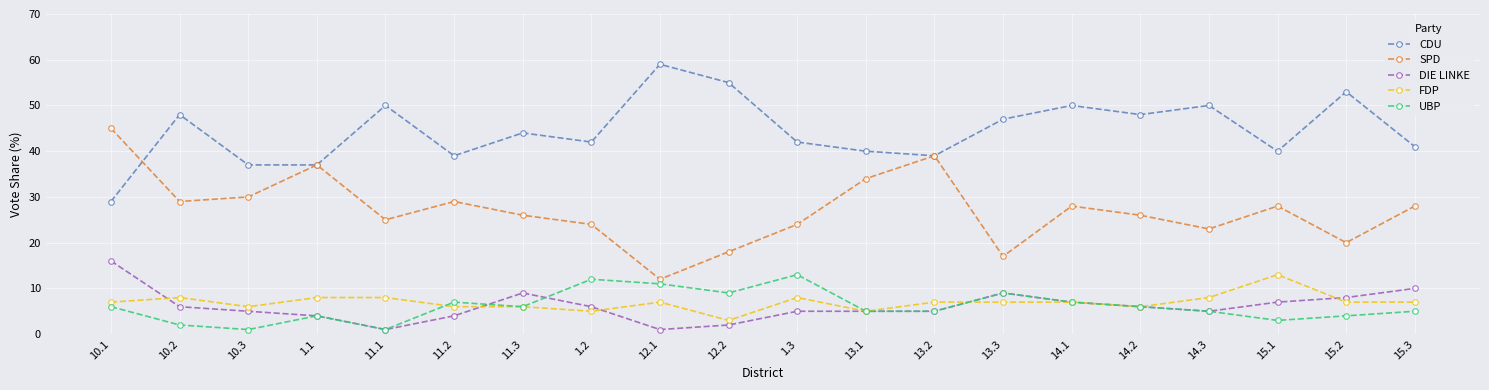

What is the difference between the highest and lowest values at 13.2?

34